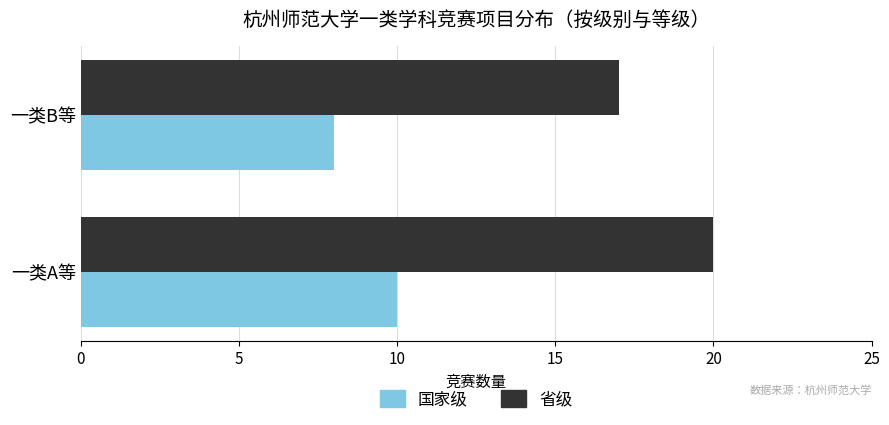

At which label does 省级 reach its peak?

一类A等